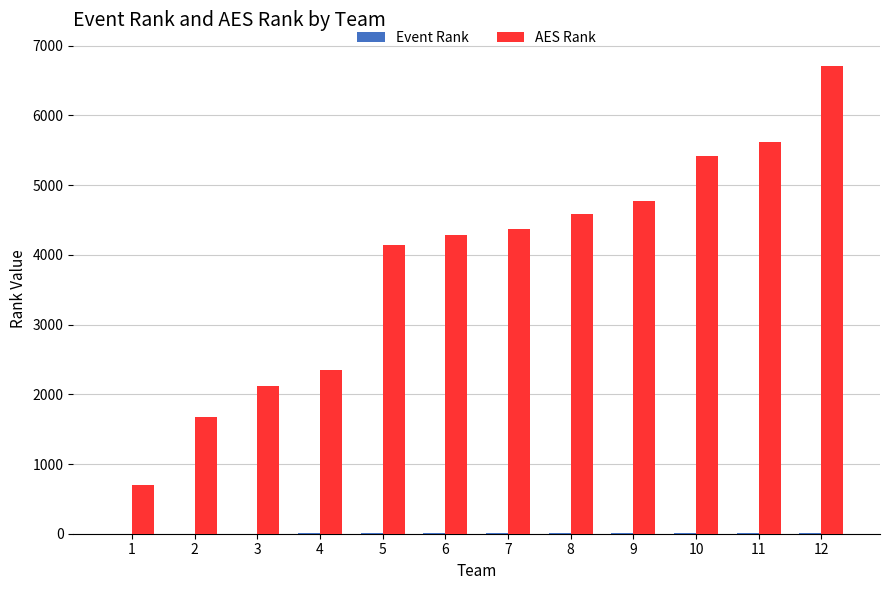

Which series has the widest spread of values?

AES Rank